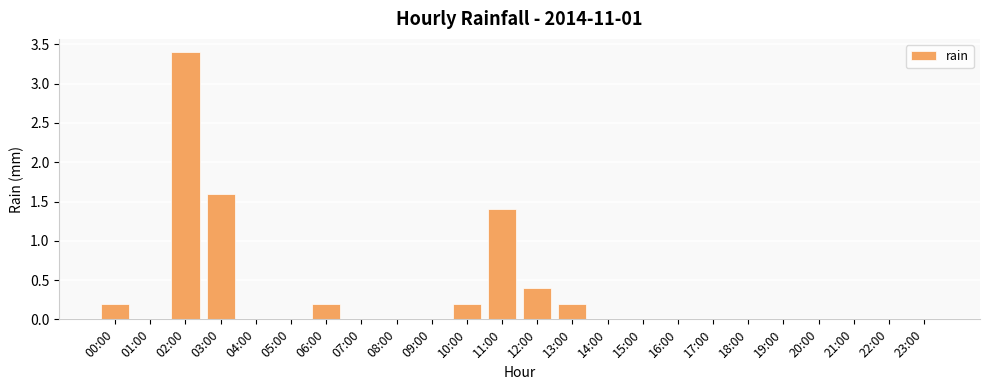

What is the average value?

0.3